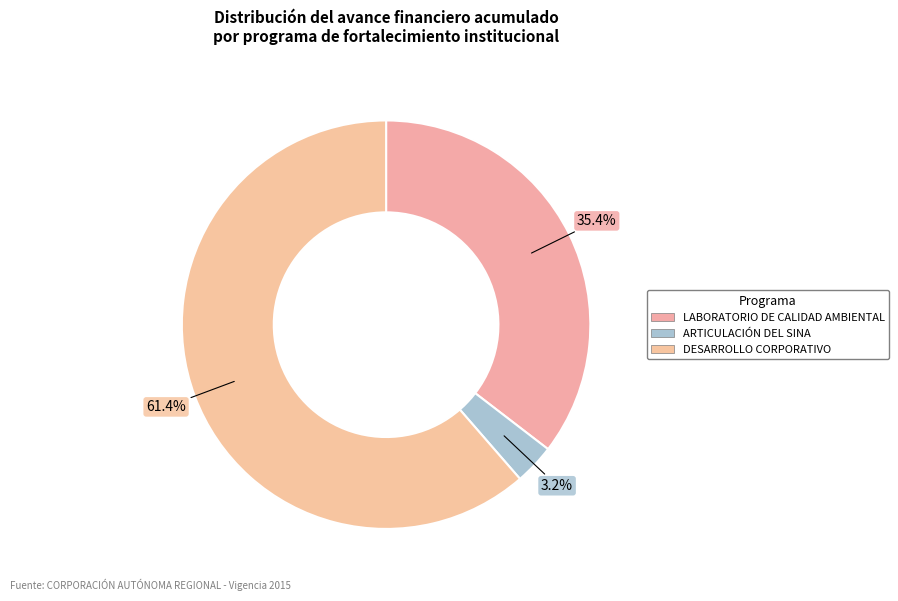

How many slices are in this pie chart?

3